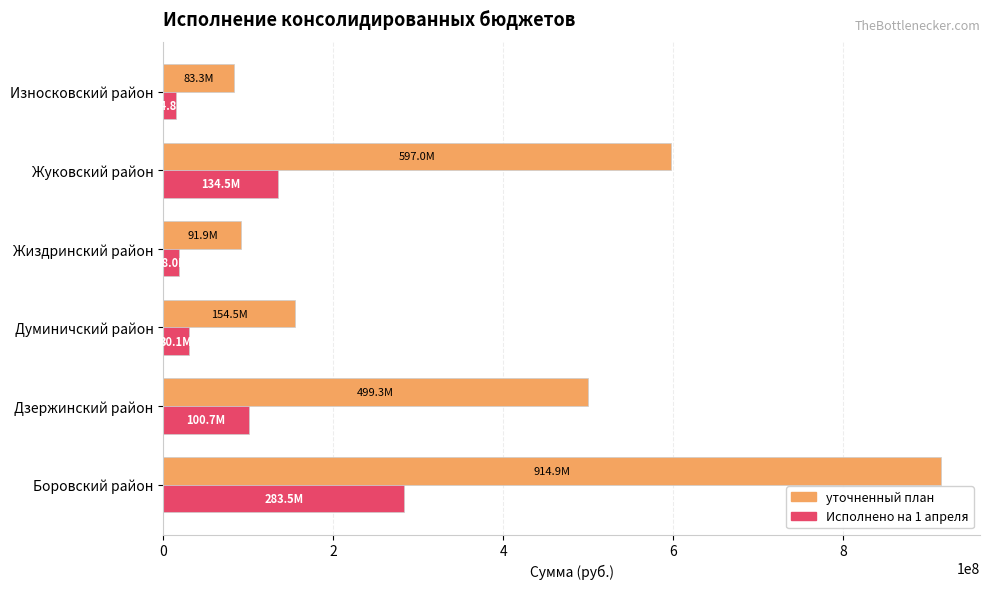

Is it true that уточненный план equals 763080575.0 at Дзержинский район?

False